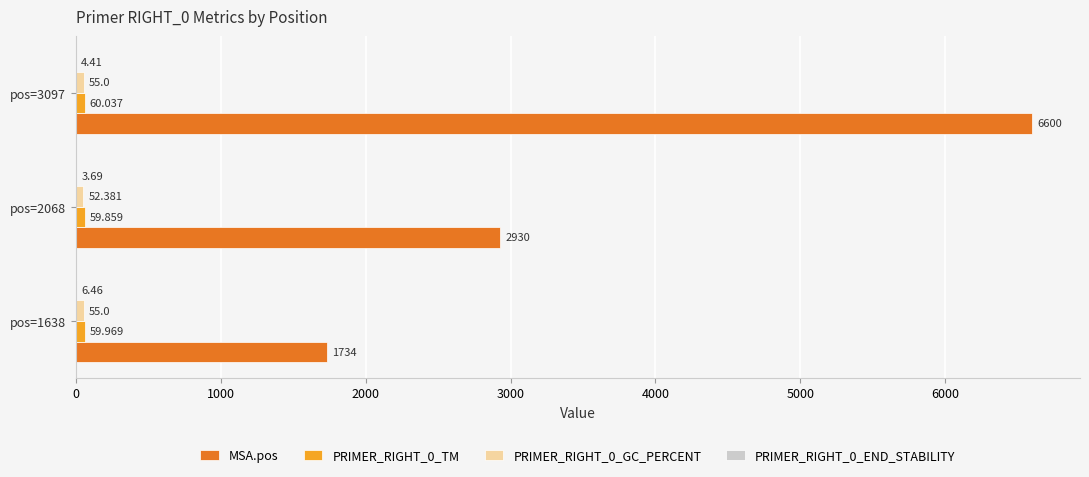

Between pos=1638 and pos=2068, which series saw the biggest shift?

MSA.pos